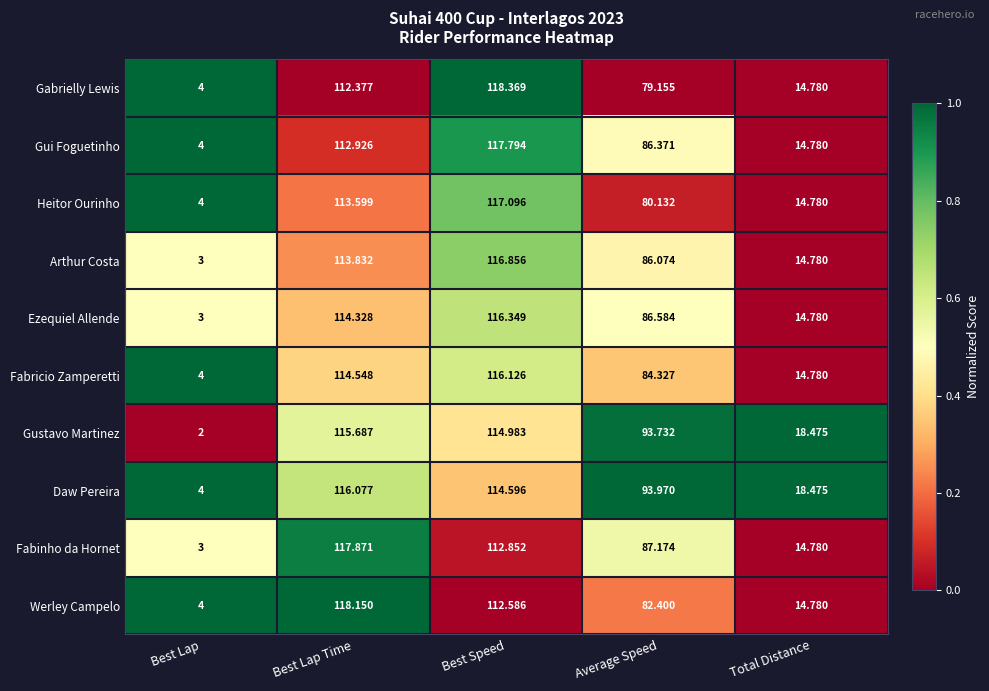

How many series are shown in this chart?

10